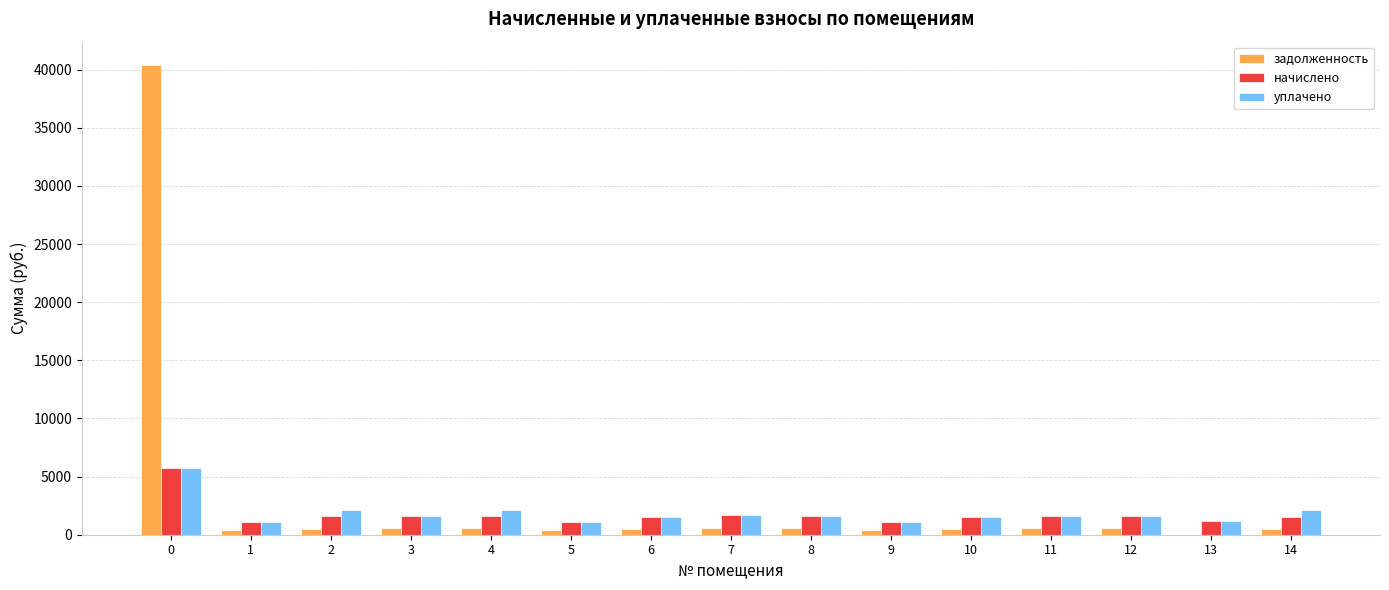

Which series has the largest total across all categories?

задолженность